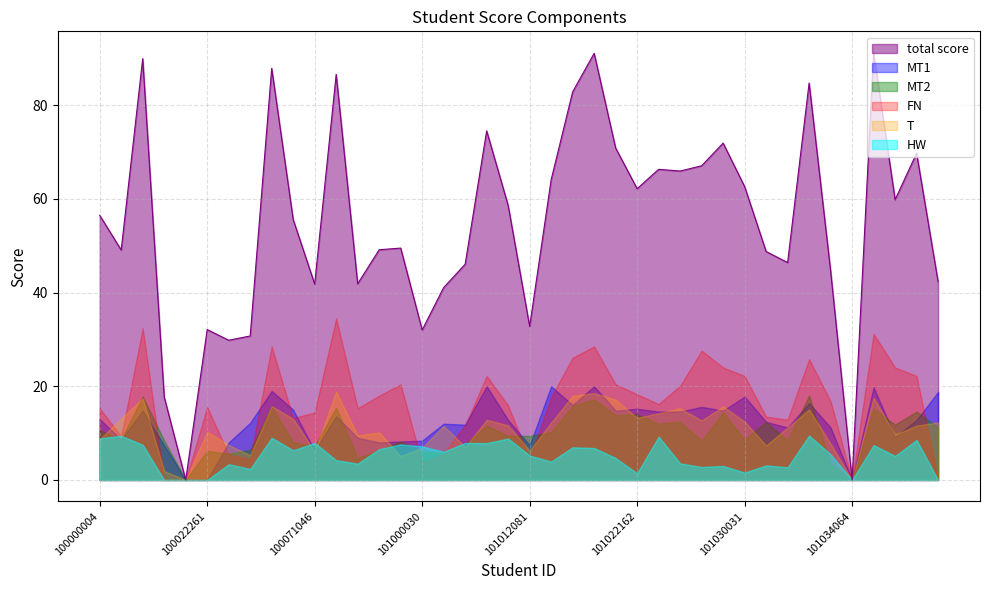

What value does the total score series have at 101031186?

46.4